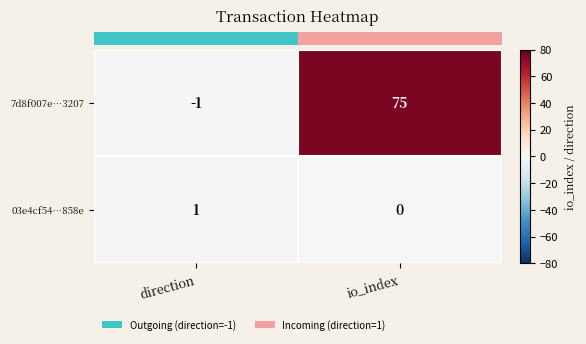

Reading left to right, list all the values displayed in this chart.

7d8f007e…3207: -1	75
03e4cf54…858e: 1	0